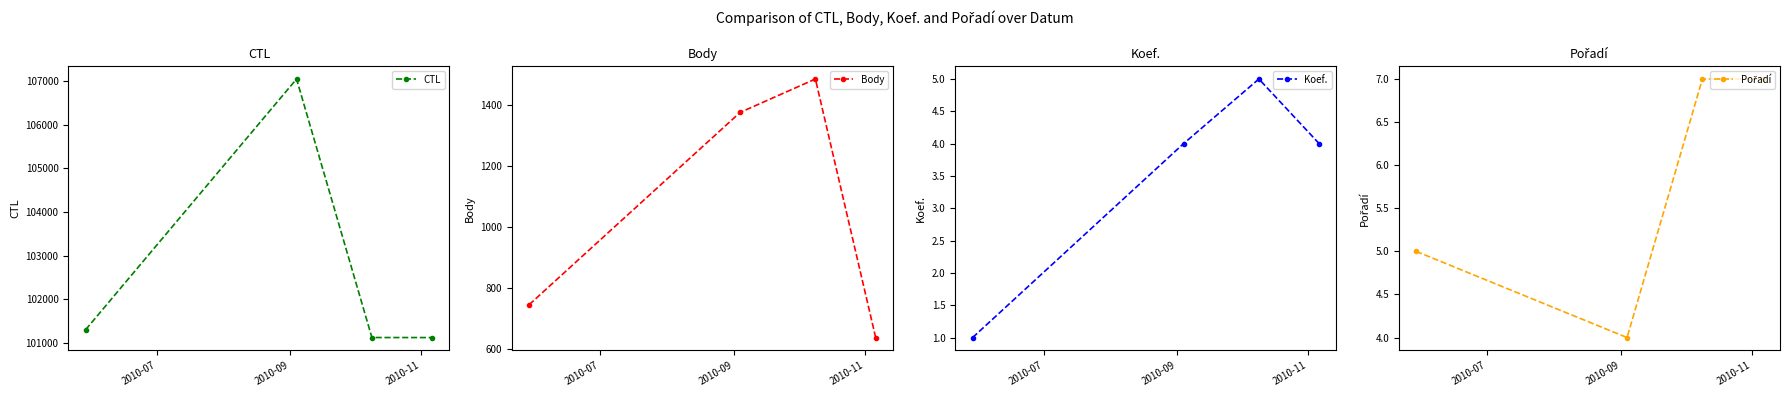

Reading left to right, transcribe all the data shown in this chart.

CTL: 101306	107050	101127	101126
Body: 744	1376	1486	636
Koef.: 1	4	5	4
Pořadí: 5	4	7	7